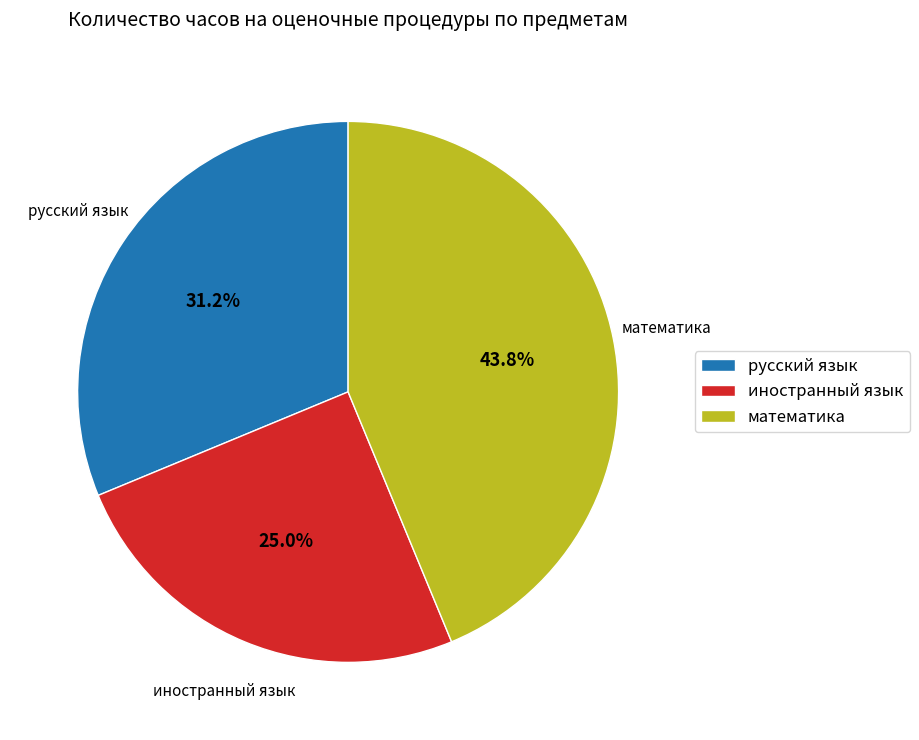

Which category has the smallest portion of the pie?

иностранный язык